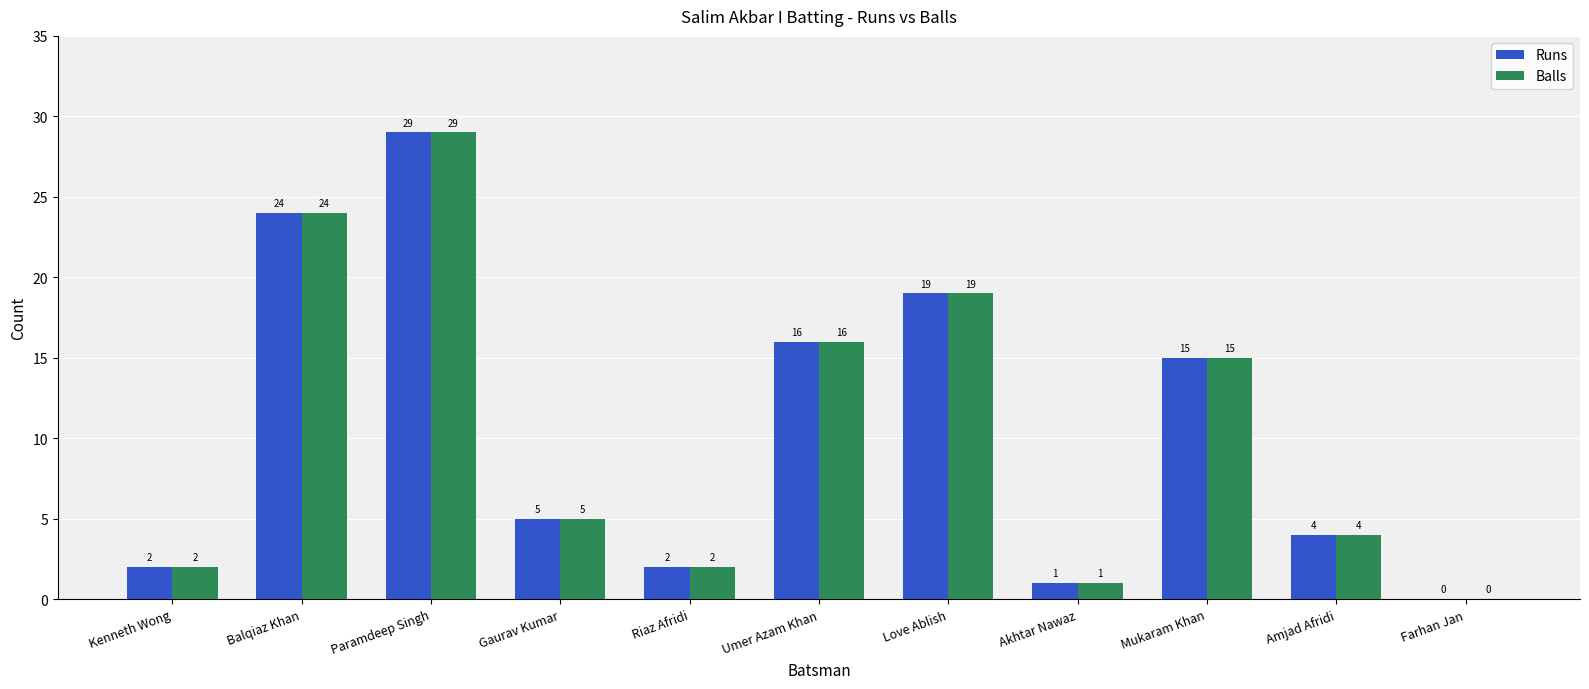

At which category is the sum across all series the highest?

Paramdeep Singh